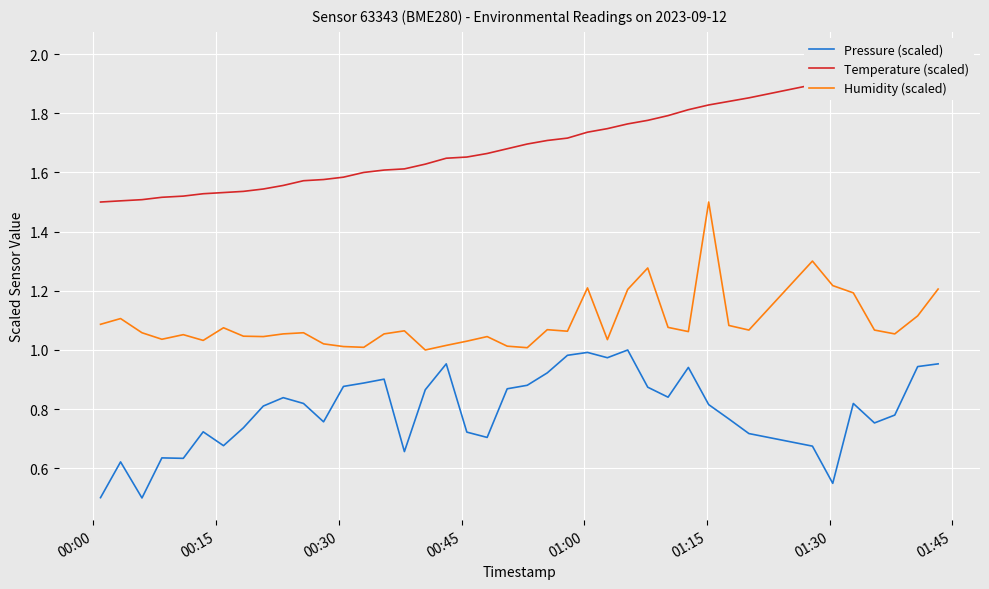

True or false: Humidity (scaled) and Pressure (scaled) cross at least once.

False